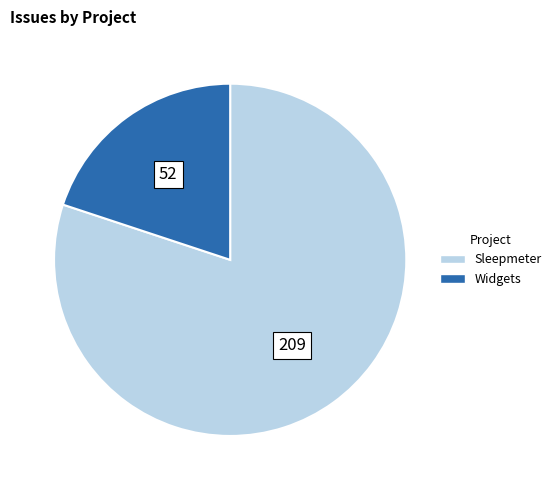

Combined, do Sleepmeter and Widgets account for over 50%?

Yes